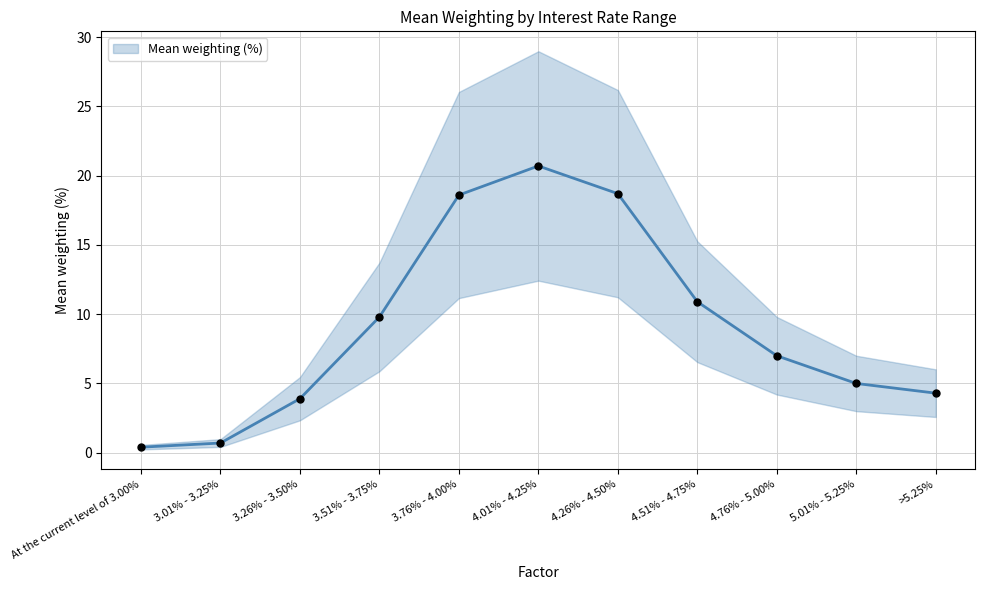

What is the change in value from 3.26% - 3.50% to 4.01% - 4.25%?

+16.8